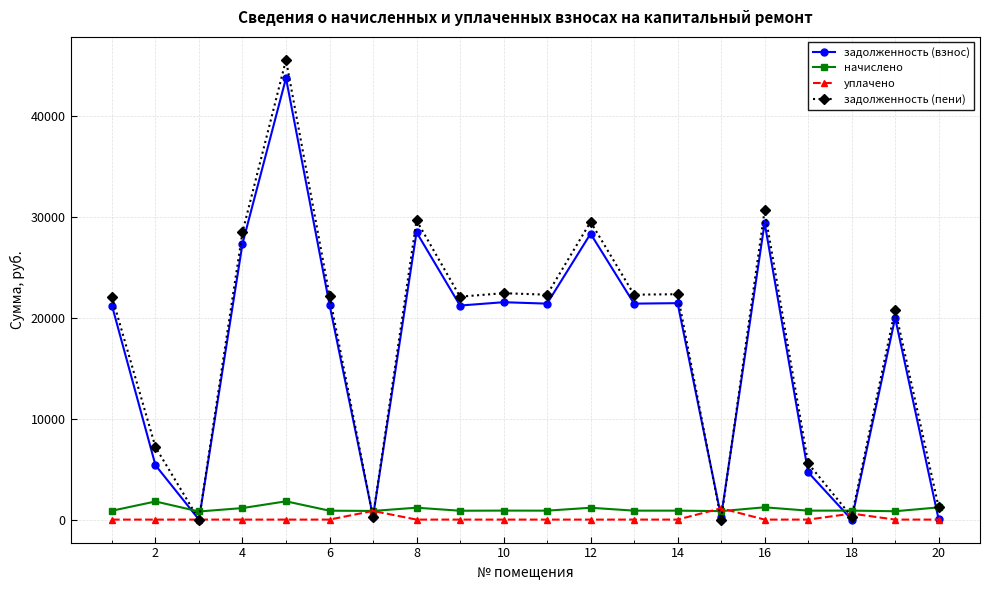

What is the maximum value shown in the chart?

45507.4